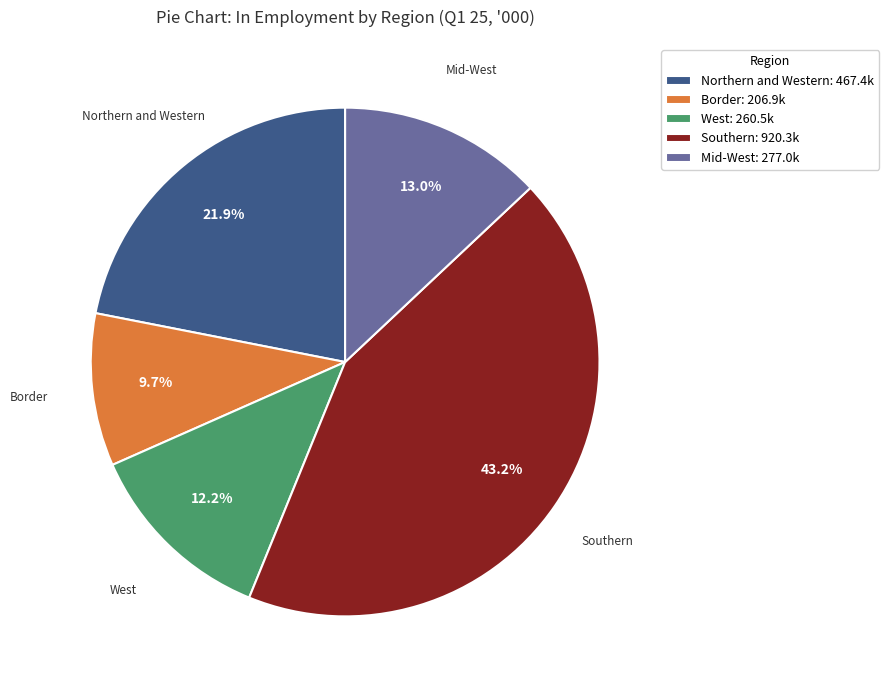

How many segments does this pie chart have?

5